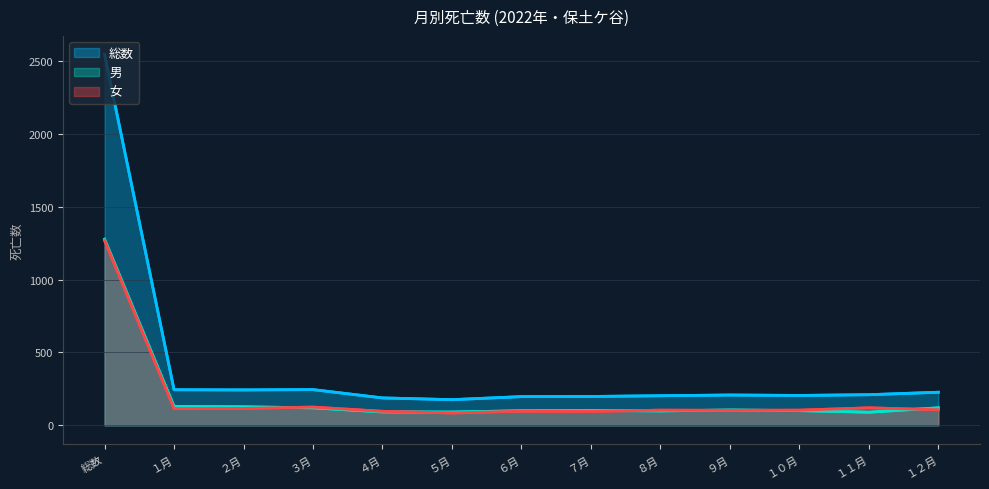

Is the value of 総数 at ７月 greater than the value of 男 at ２月?

Yes